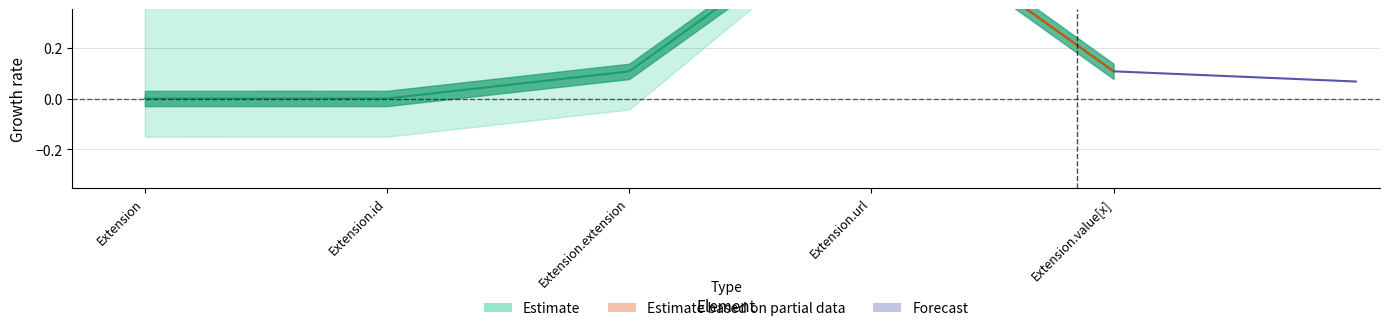

What is the label of the 4th point from the right?

Extension.id